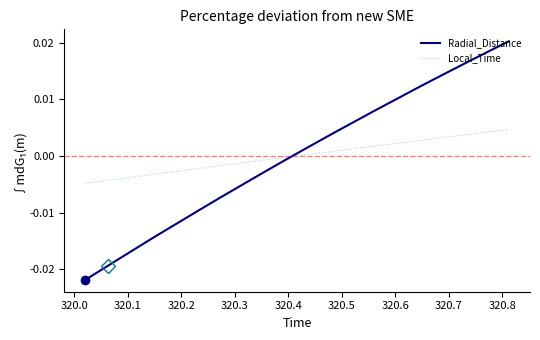

Which series has the widest spread of values?

Radial_Distance